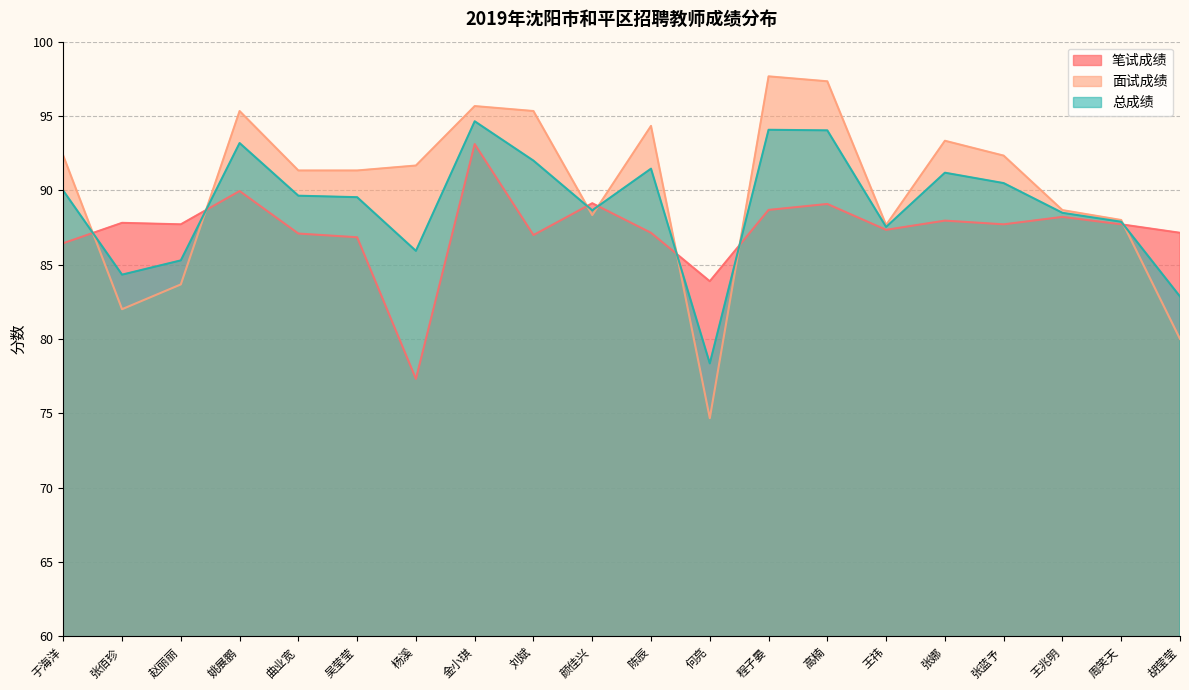

Where is 面试成绩 nearest to the value 86?

王祎